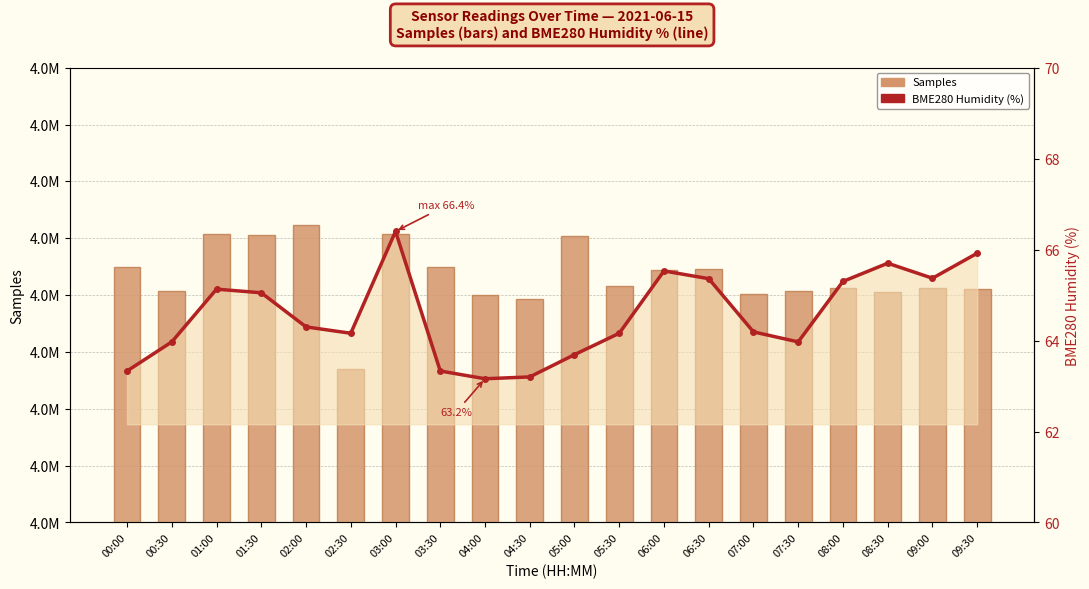

Reading right to left, transcribe all the data shown in this chart.

Samples: 09:30=4302459.0	09:00=4303177.0	08:30=4301234.0	08:00=4303151.0	07:30=4301848.0	07:00=4300614.0	06:30=4311243.0	06:00=4310852.0	05:30=4304046.0	05:00=4326099.0	04:30=4298317.0	04:00=4299882.0	03:30=4312530.0	03:00=4326904.0	02:30=4267449.0	02:00=4330802.0	01:30=4326324.0	01:00=4326796.0	00:30=4301848.0	00:00=4312530.0
BME280_humidity (%): 09:30=65.9	09:00=65.4	08:30=65.7	08:00=65.3	07:30=64.0	07:00=64.2	06:30=65.4	06:00=65.5	05:30=64.2	05:00=63.7	04:30=63.2	04:00=63.2	03:30=63.3	03:00=66.4	02:30=64.2	02:00=64.3	01:30=65.0	01:00=65.1	00:30=64.0	00:00=63.3